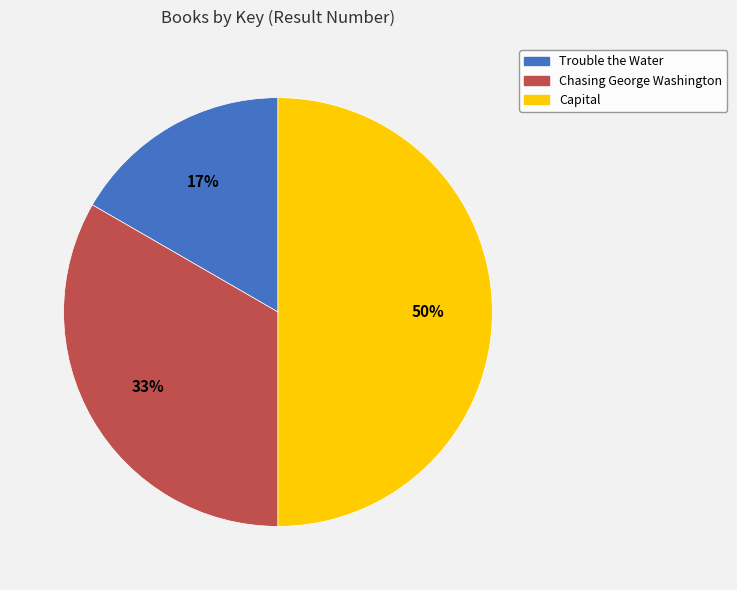

To the nearest percent, what is the difference between the largest and smallest slice percentages?

33%